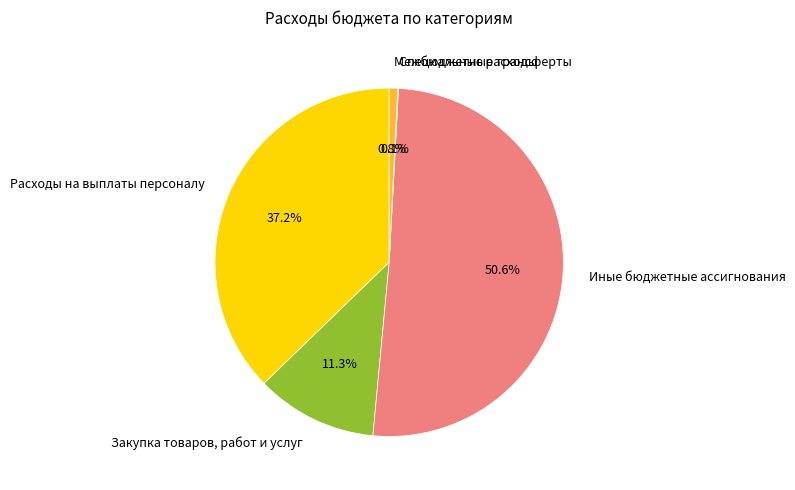

What percentage is NOT represented by Иные бюджетные ассигнования?

49.4%